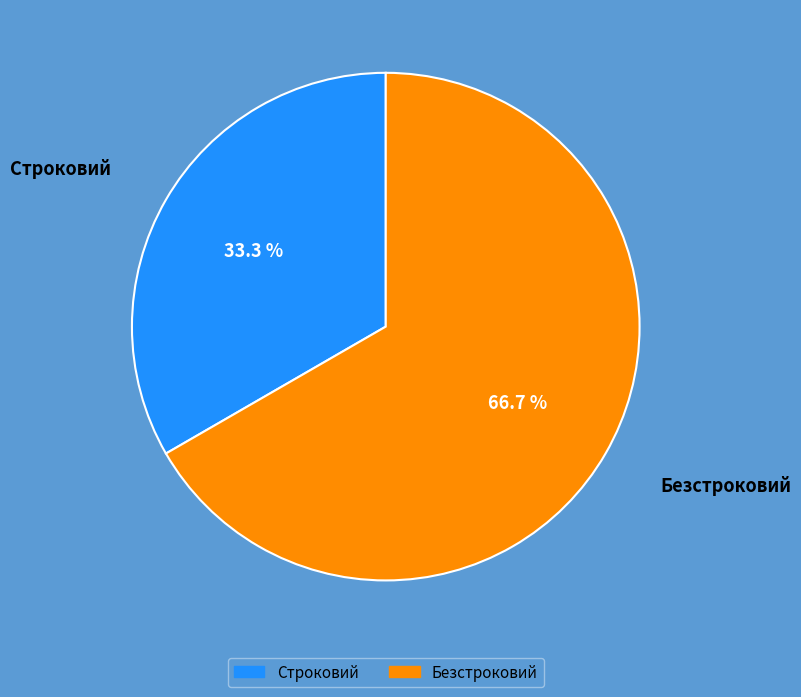

Is the sum of Безстроковий and Строковий greater than half?

Yes